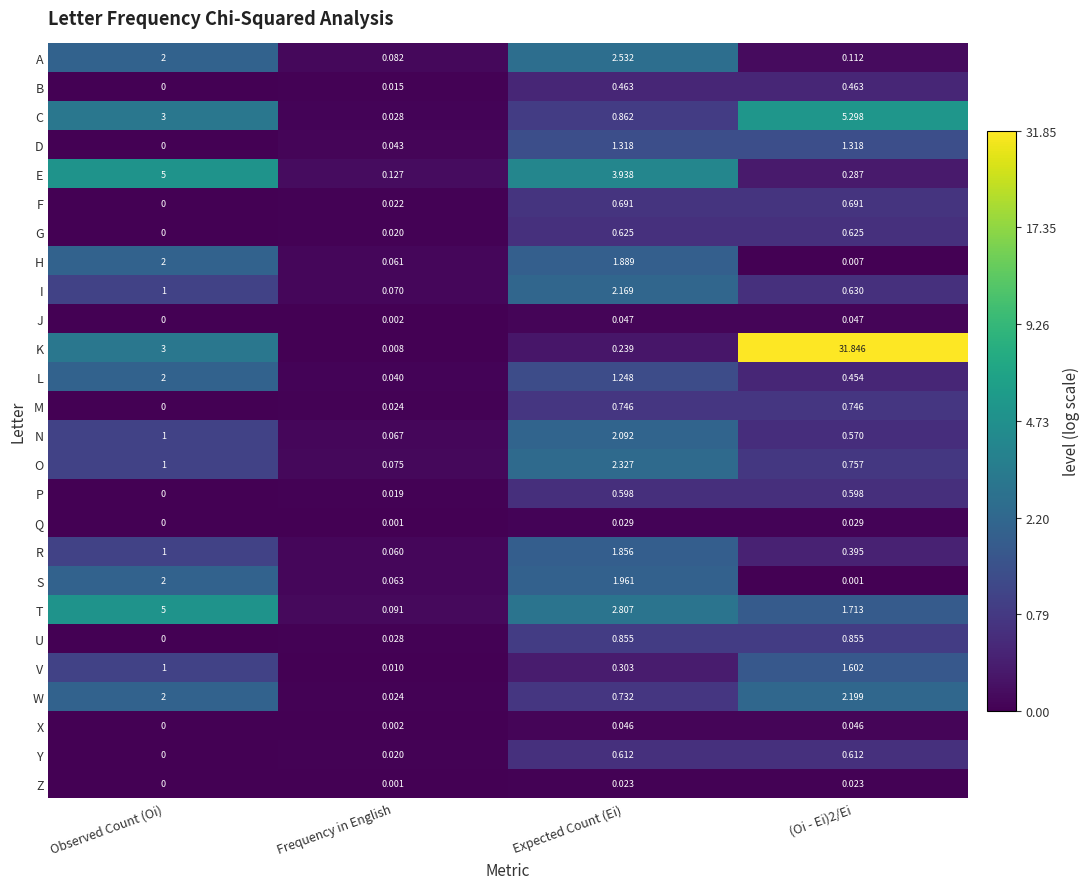

Which series changed the most between Expected Count (Ei) and (Oi - Ei)2/Ei?

K